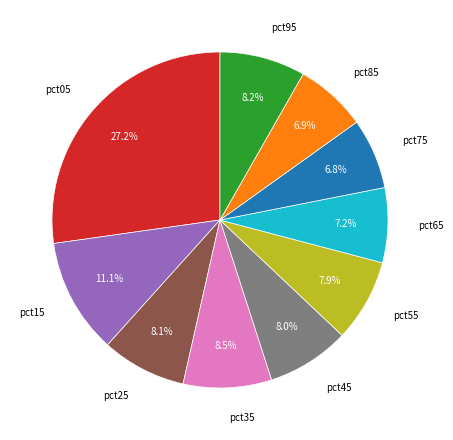

To the nearest percent, what is the difference between the largest and smallest slice percentages?

20%